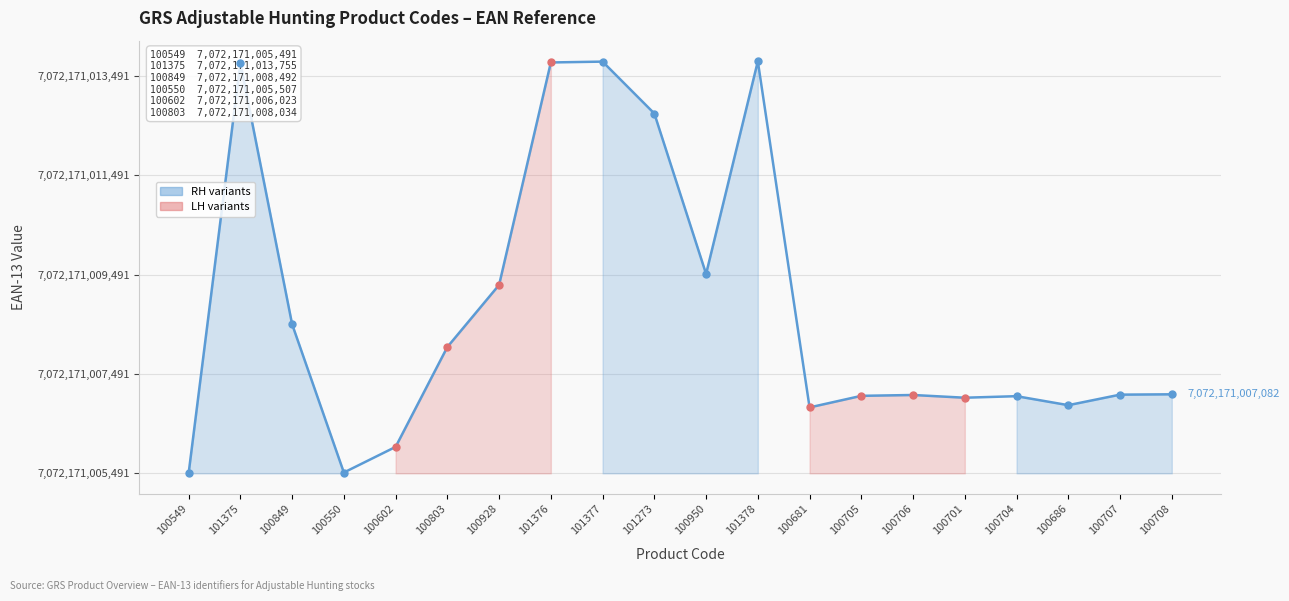

List the labels in order of value, largest first.

101378, 101377, 101376, 101375, 101273, 100950, 100928, 100849, 100803, 100708, 100707, 100706, 100705, 100704, 100701, 100686, 100681, 100602, 100550, 100549